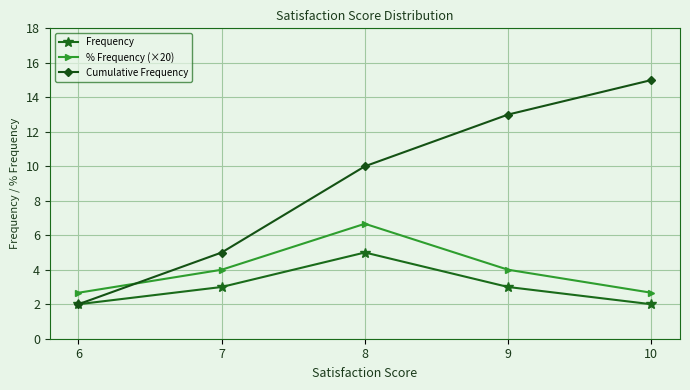

True or false: Frequency has more than 1 interior local peaks.

False